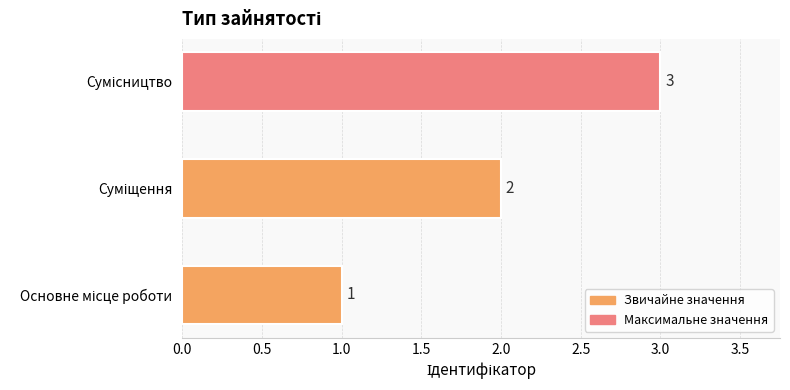

What is the maximum value shown in the chart?

3